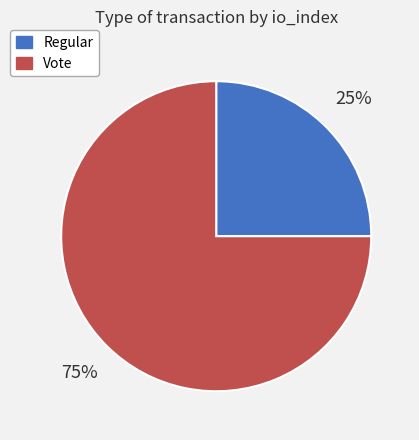

To the nearest percent, what is the difference between the Regular and Vote slice percentages?

50%